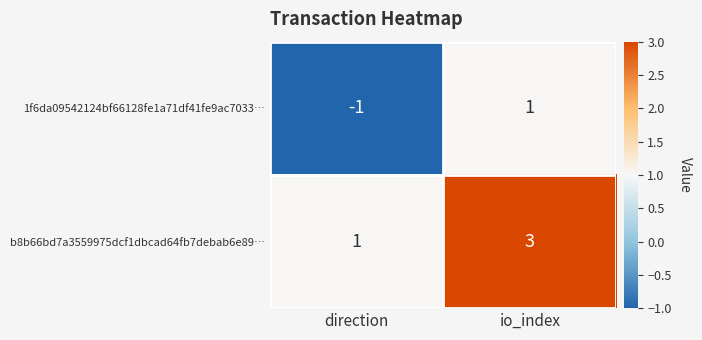

The 1f6da09542124bf66128fe1a71df41fe9ac7033… series shows -1 at direction. True or false?

True